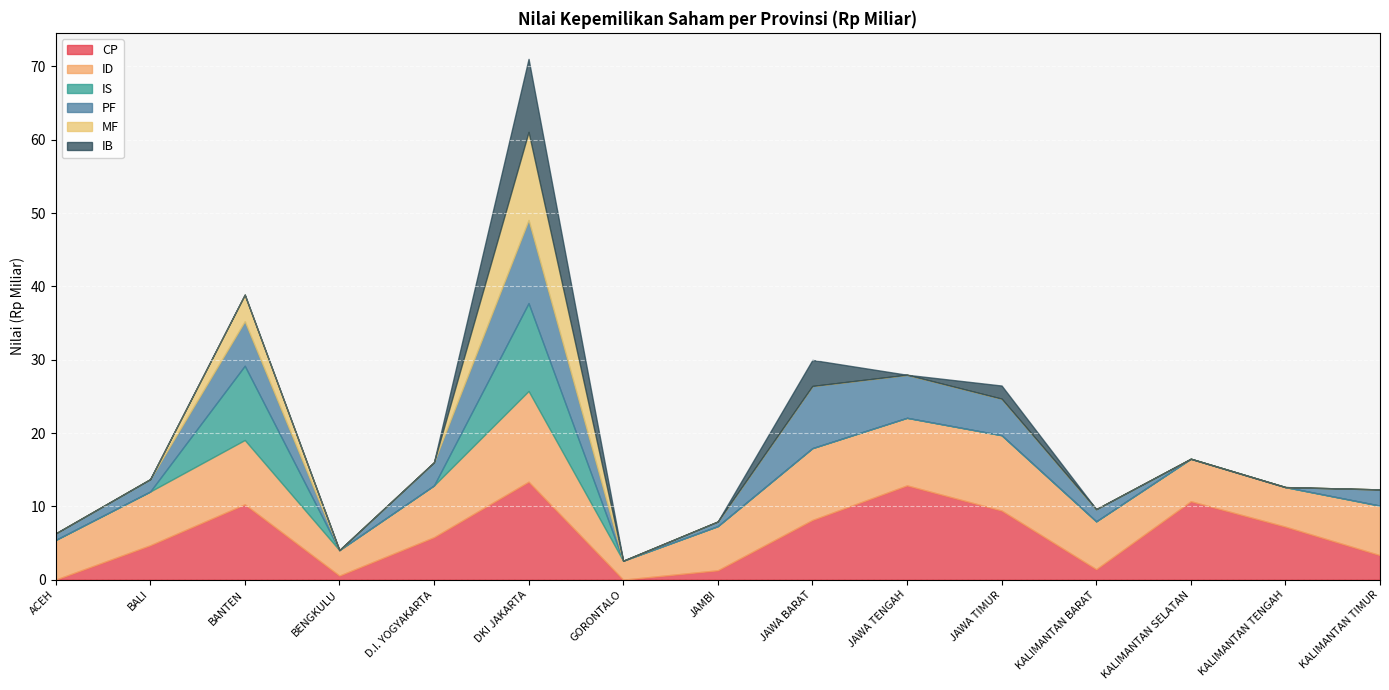

How many series are shown in this chart?

6